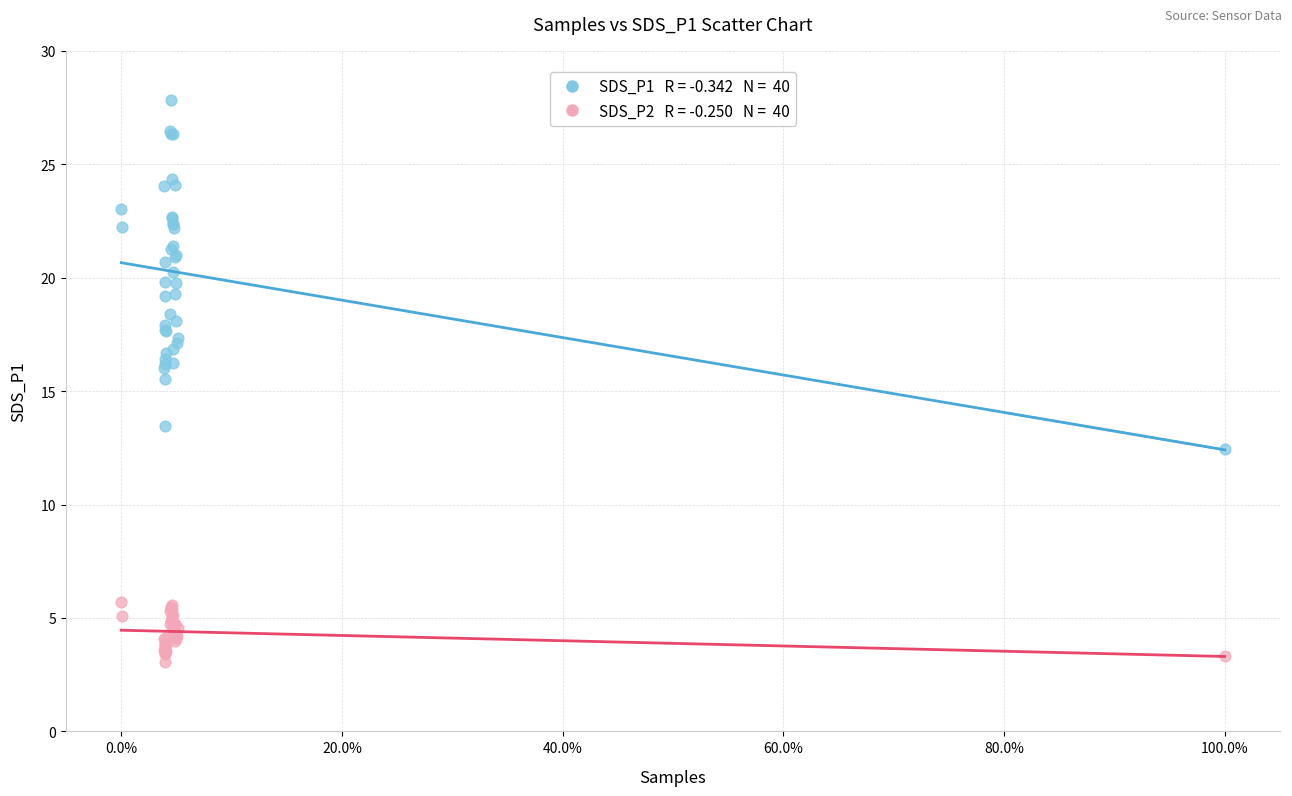

Across all series, what Y value is closest to 15?

15.5